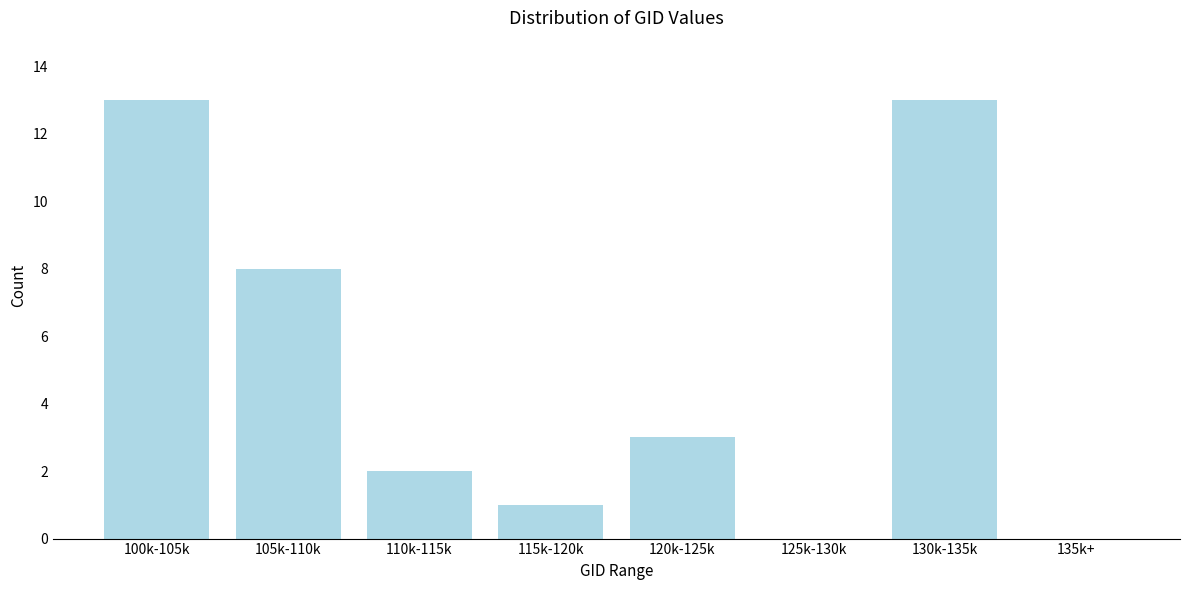

Reading right to left, extract all data points from this chart.

135k+=0	130k-135k=13	125k-130k=0	120k-125k=3	115k-120k=1	110k-115k=2	105k-110k=8	100k-105k=13